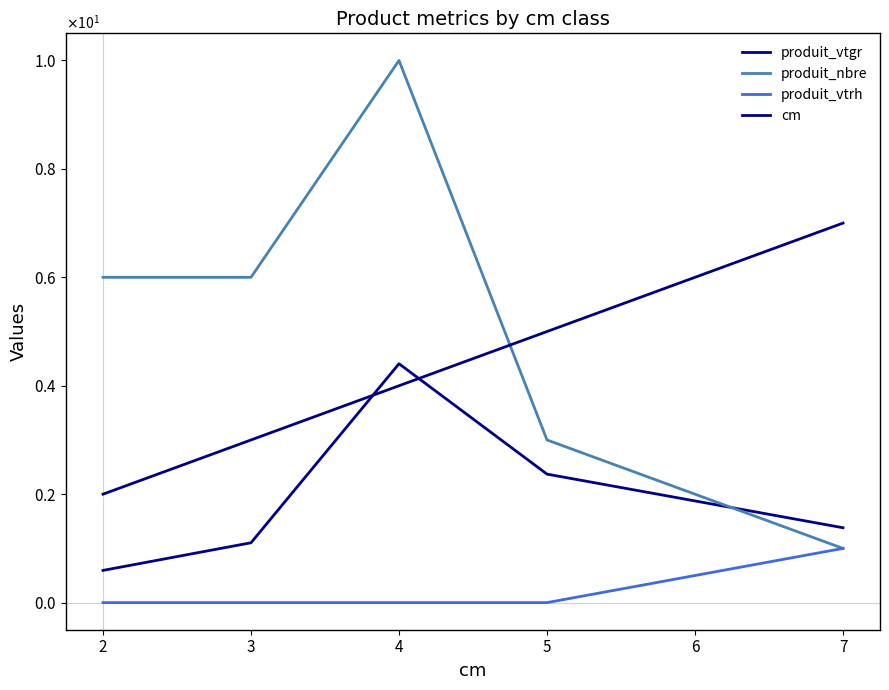

Reading left to right, extract all data points from this chart.

produit_vtgr: 0.6	1.1	4.4	2.4	1.4
produit_nbre: 6.0	6.0	10.0	3.0	1.0
produit_vtrh: 0.0	0.0	0.0	0.0	1.0
cm: 2.0	3.0	4.0	5.0	7.0